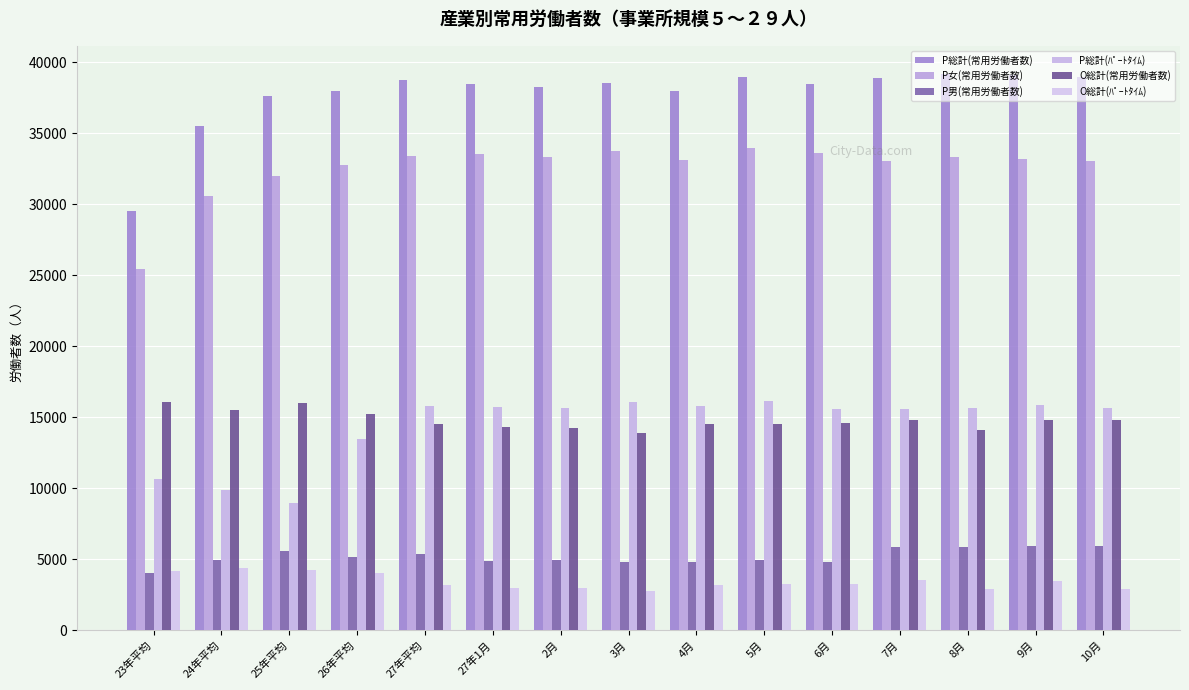

Which label corresponds to the largest value in the chart?

8月